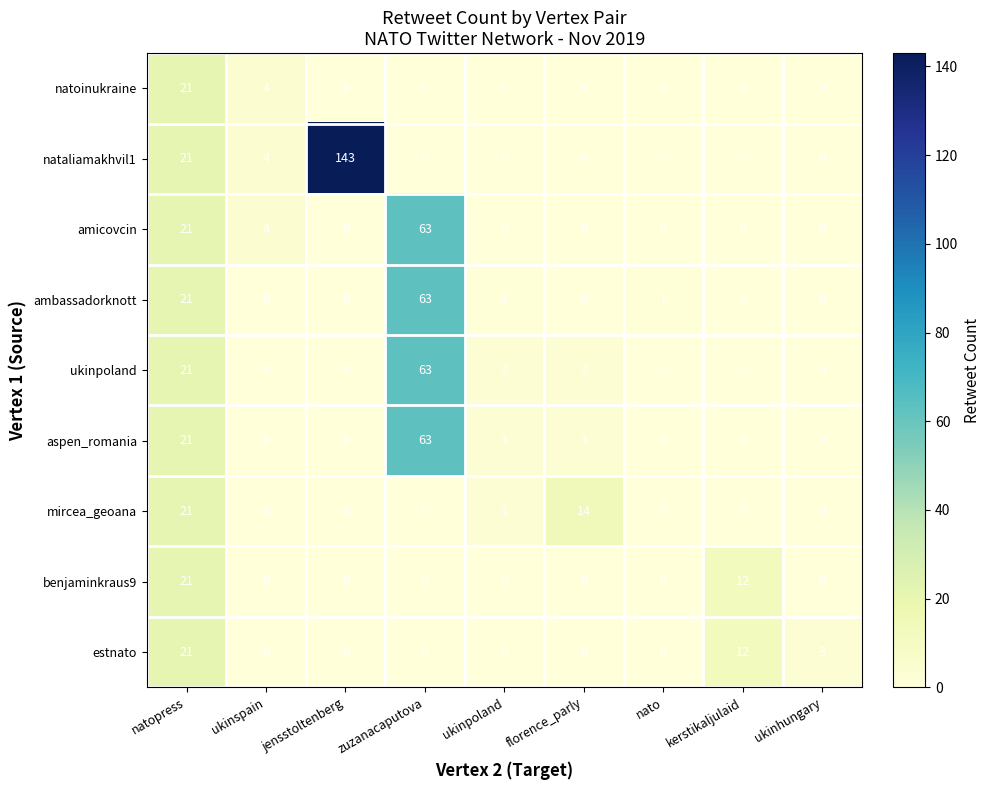

What is the total value across all series at nato?

1